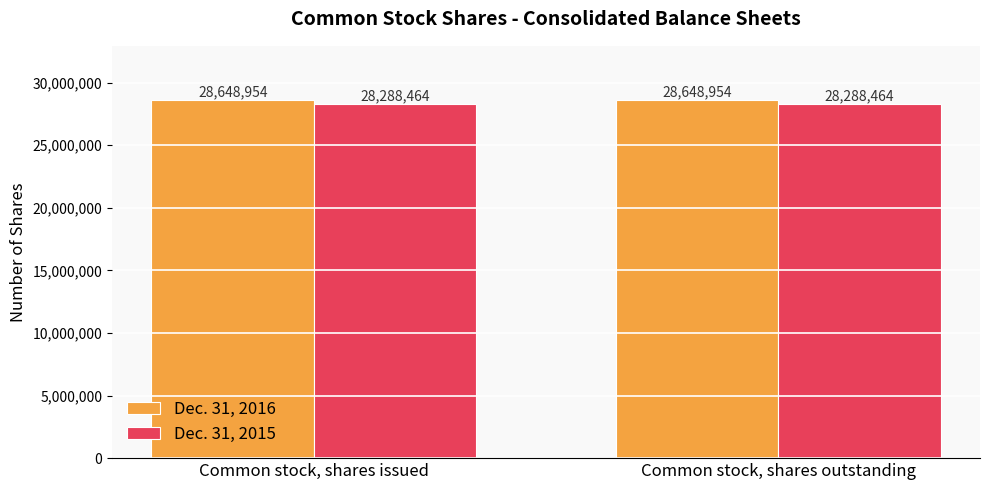

List the series in order of their peak value, highest first.

Dec. 31, 2016, Dec. 31, 2015